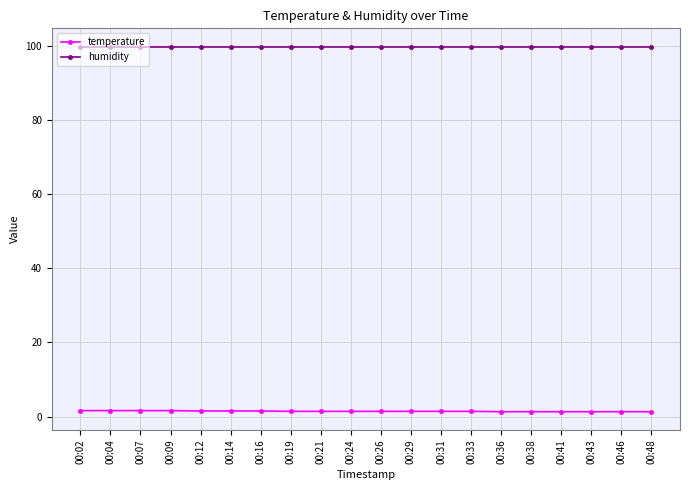

True or false: temperature and humidity cross at least once.

False